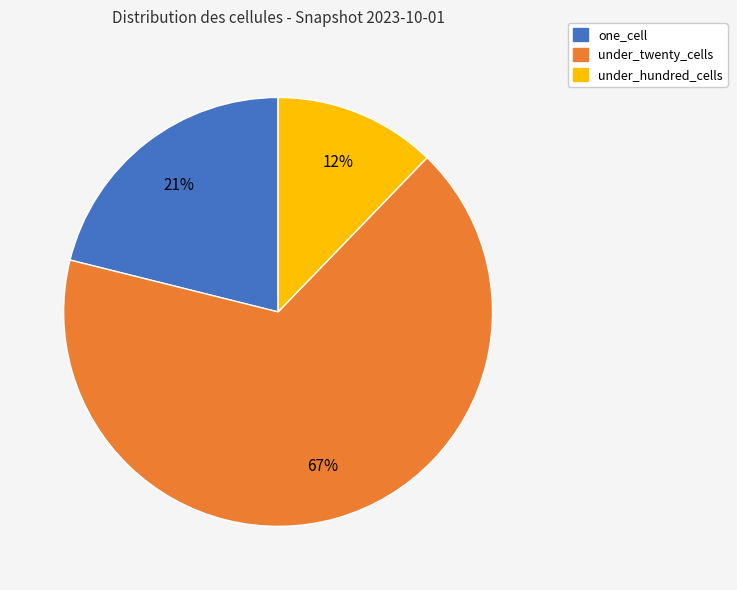

Is it true that under_hundred_cells is 21% of the pie?

False